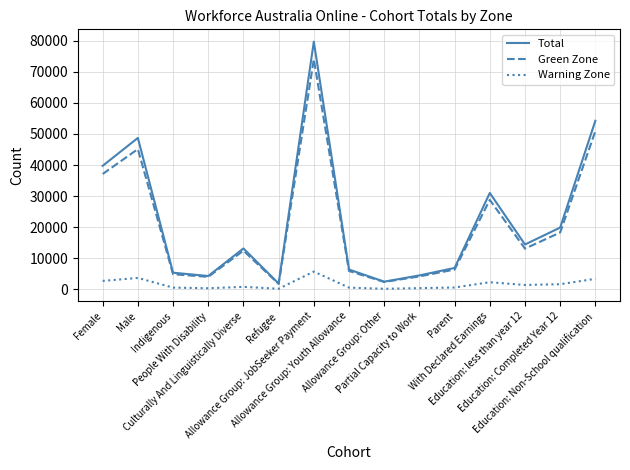

What is the highest value of the Total series?

79755